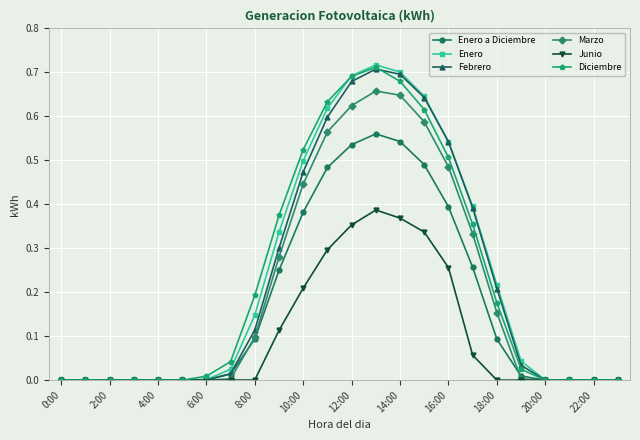

True or false: Febrero has more than 0 points higher than both neighbors.

True